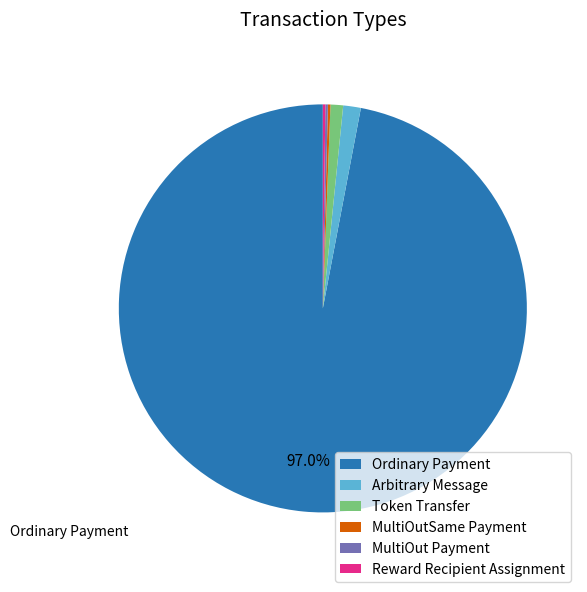

Which slice is the largest?

Ordinary Payment